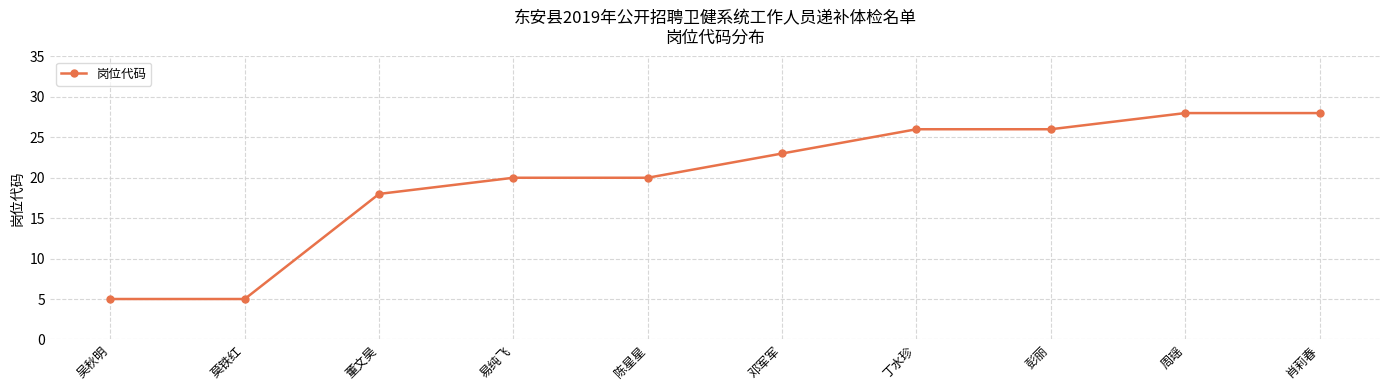

What is the label of the 4th point from the right?

丁水珍